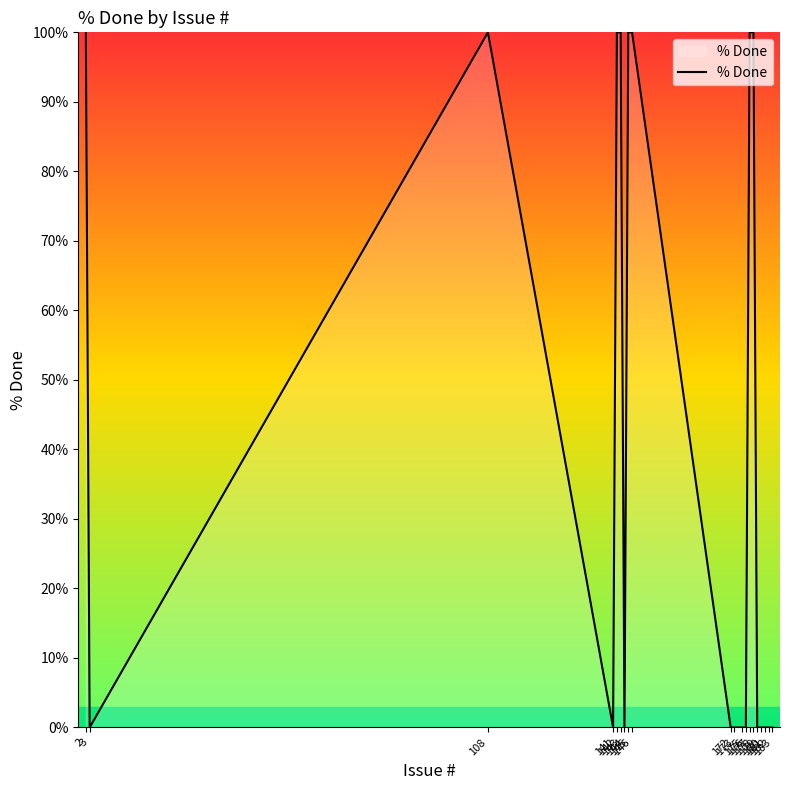

The chart shows a value of 100 at 177. True or false?

True